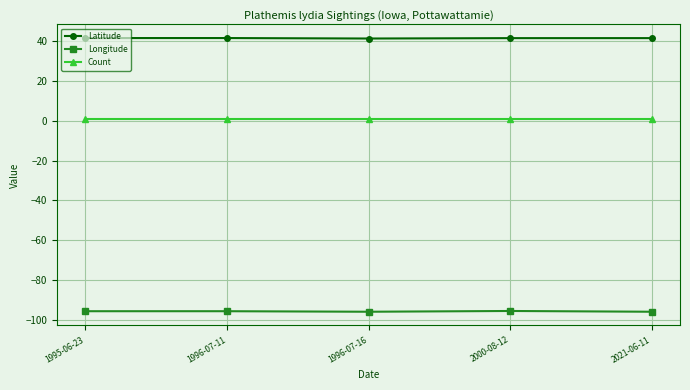

Is the value of Count at 1996-07-11 greater than the value of Longitude at 1995-06-23?

Yes